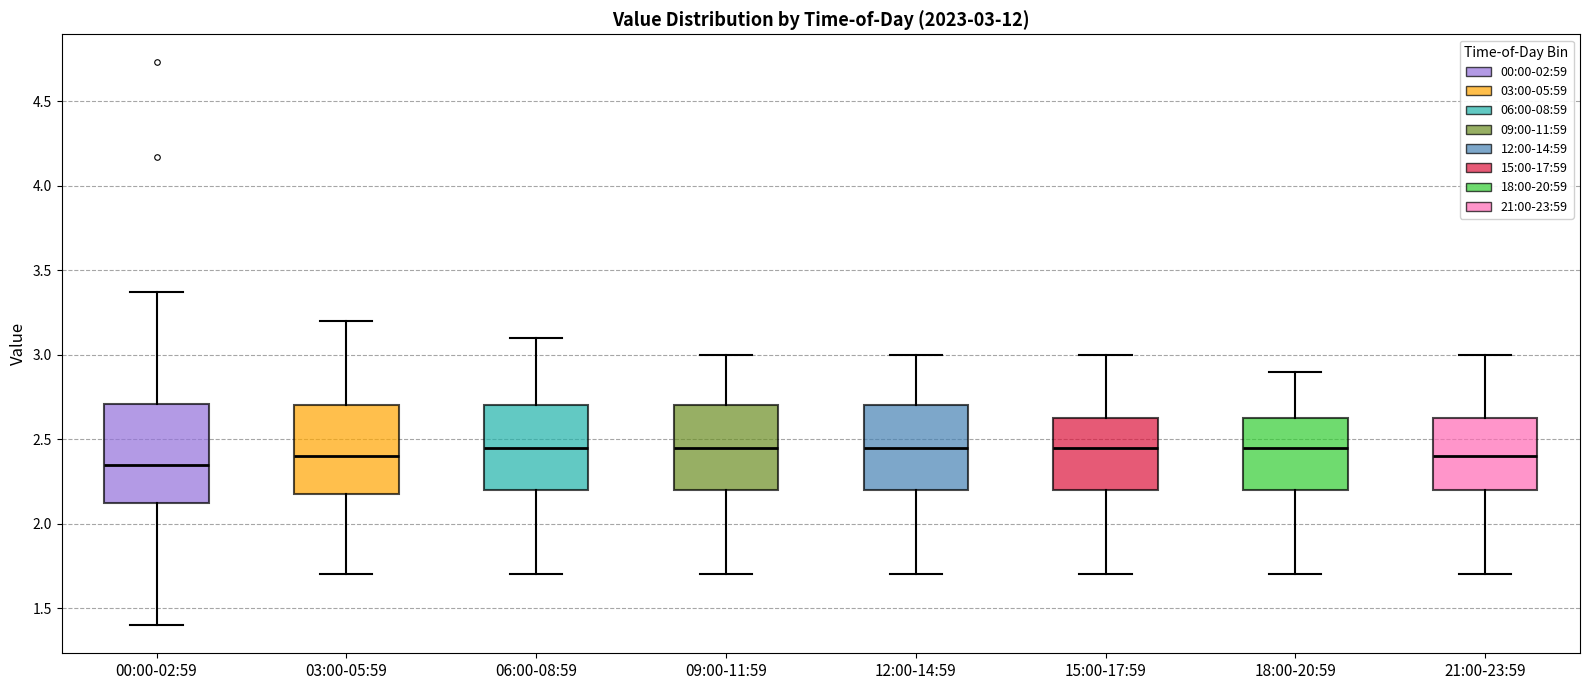

Which box's median line is the lowest?

00:00-02:59